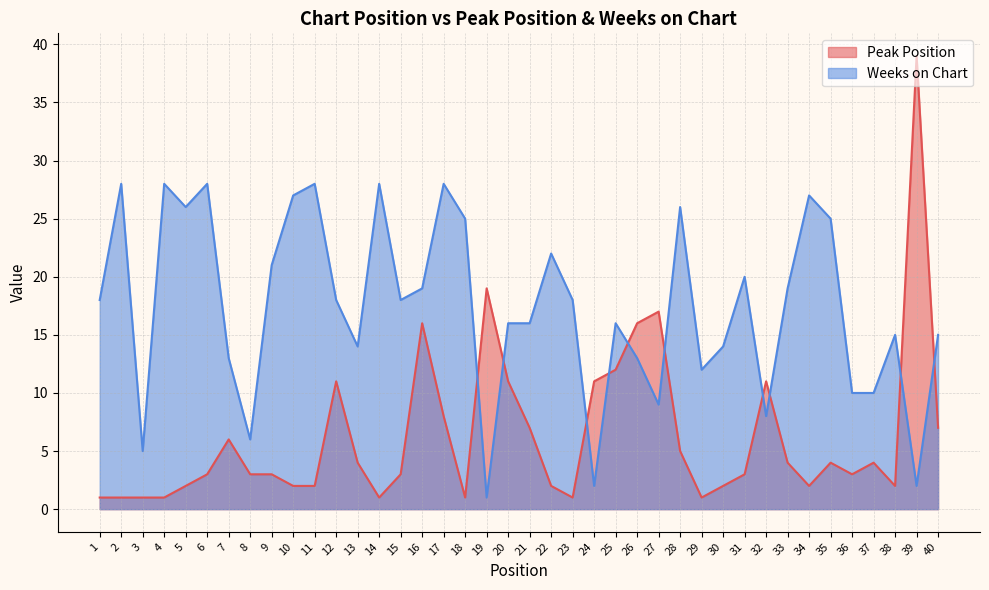

Does the chart display data point markers on the line(s)?

No